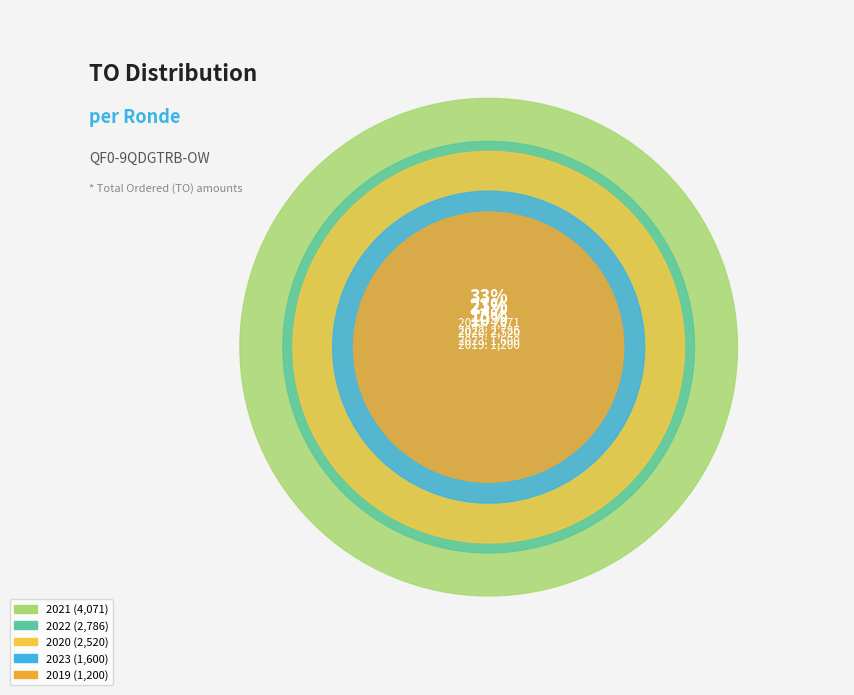

Is 2019 1ste aanpassing ontwerp the majority of the pie?

No